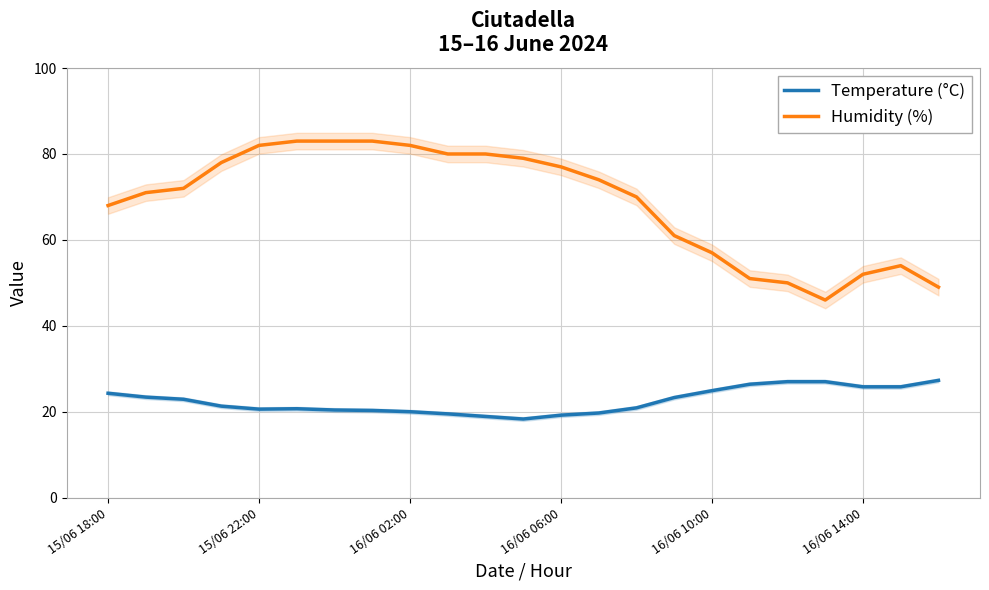

True or false: Temperature (°C) and Humidity (%) intersect in this chart.

False